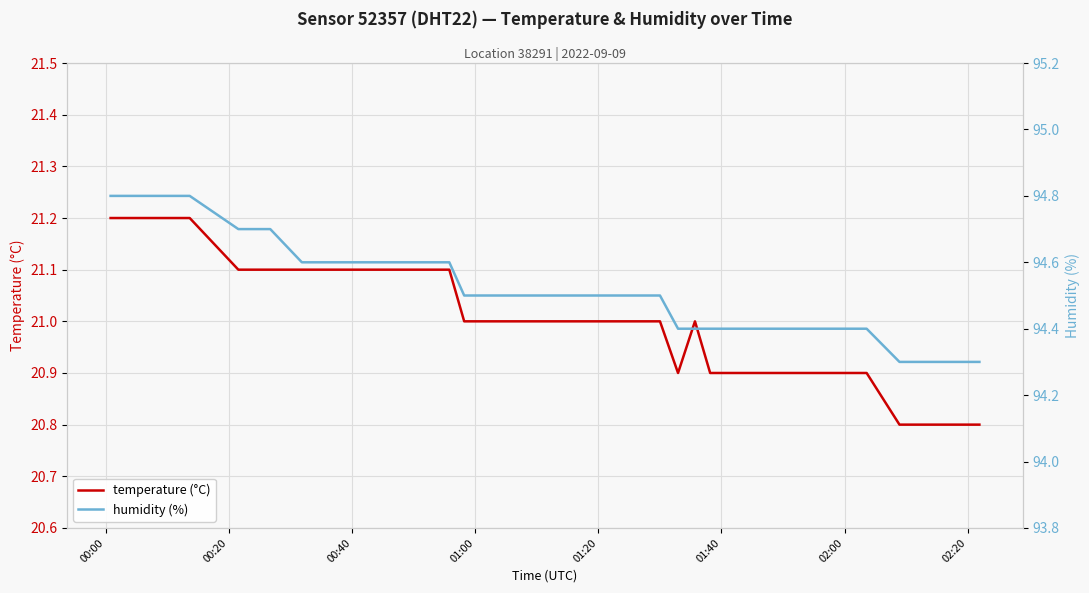

What is the maximum value for temperature (°C)?

21.2